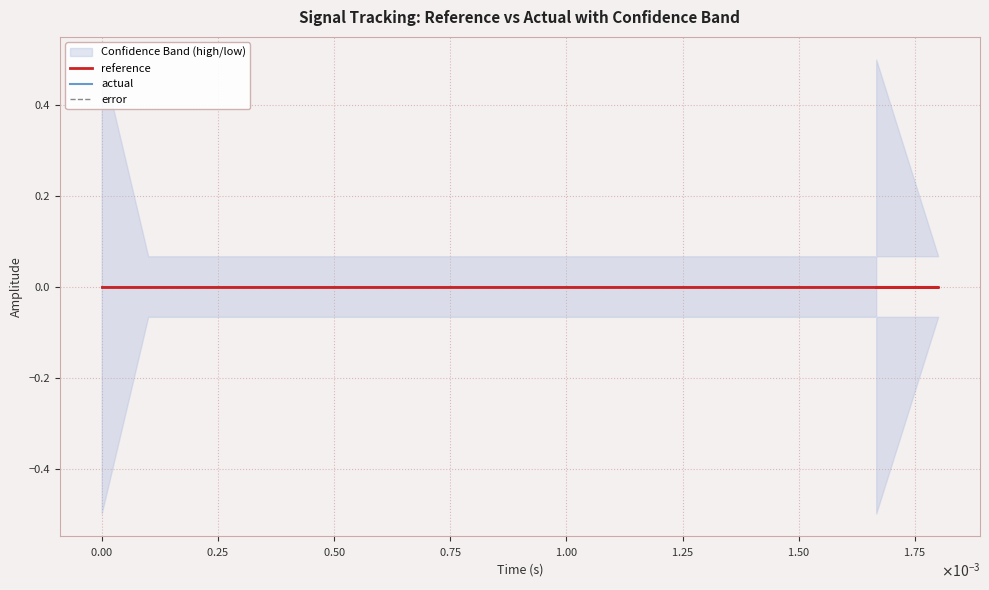

List the labels in order of low value, largest first.

1, 2, 3, 4, 5, 6, 7, 8, 9, 10, 11, 12, 13, 14, 15, 16, 17, 18, 0, 19